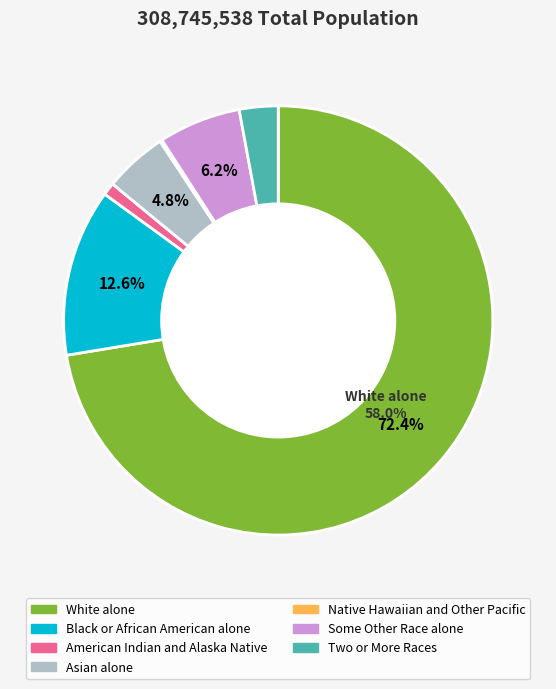

What is the change in value from Asian alone to Native Hawaiian and Other Pacific?

-14134239